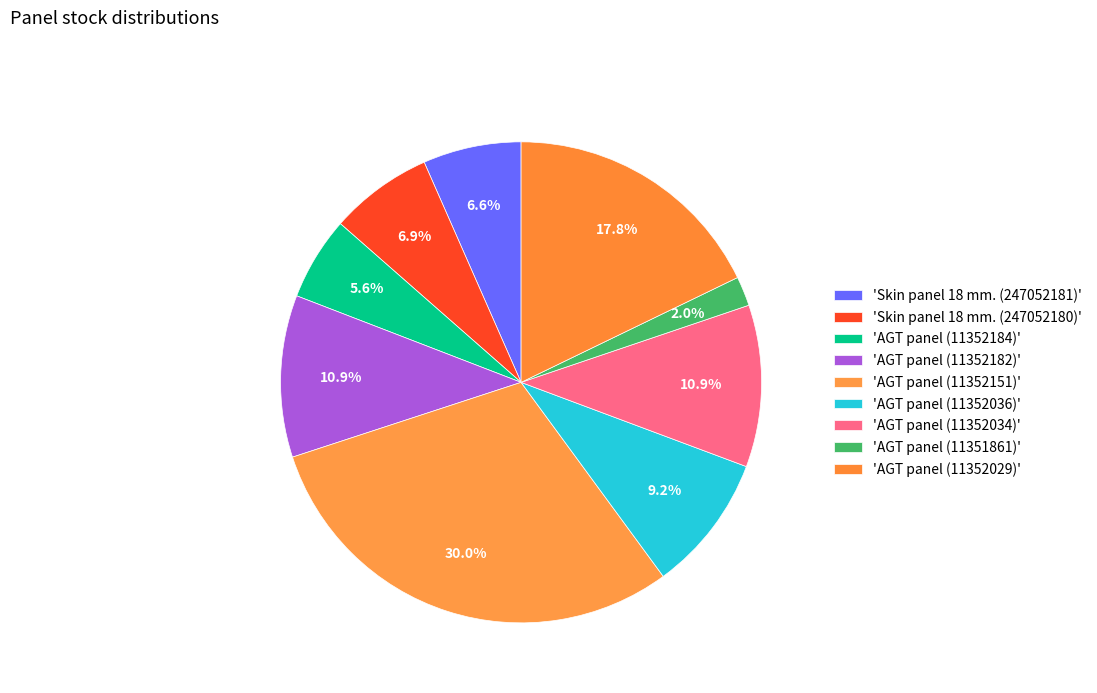

Count the number of slices in the pie.

9